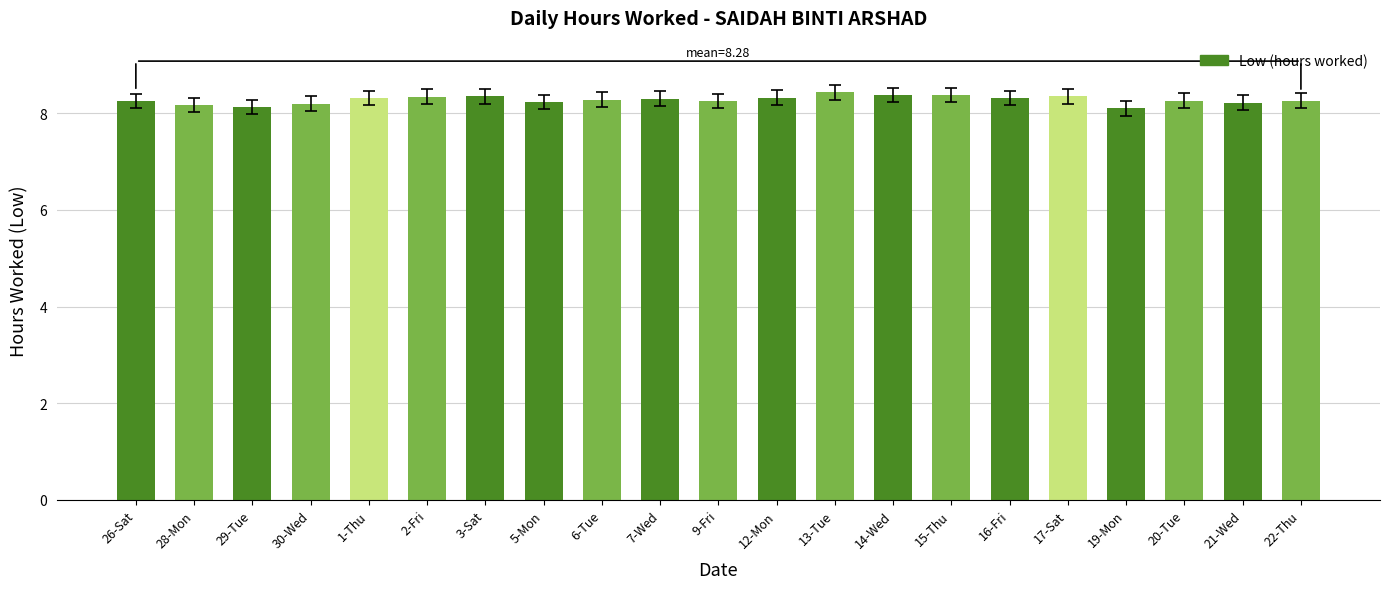

What is the smallest value displayed?

8.1